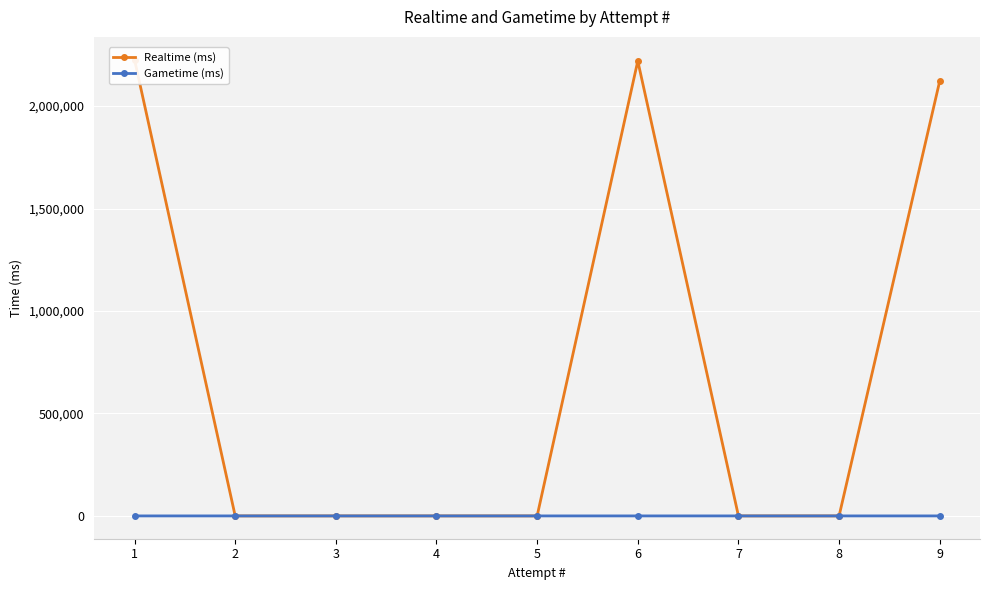

Rank the categories by Gametime (ms) value from lowest to highest.

2, 3, 4, 5, 6, 7, 8, 9, 1